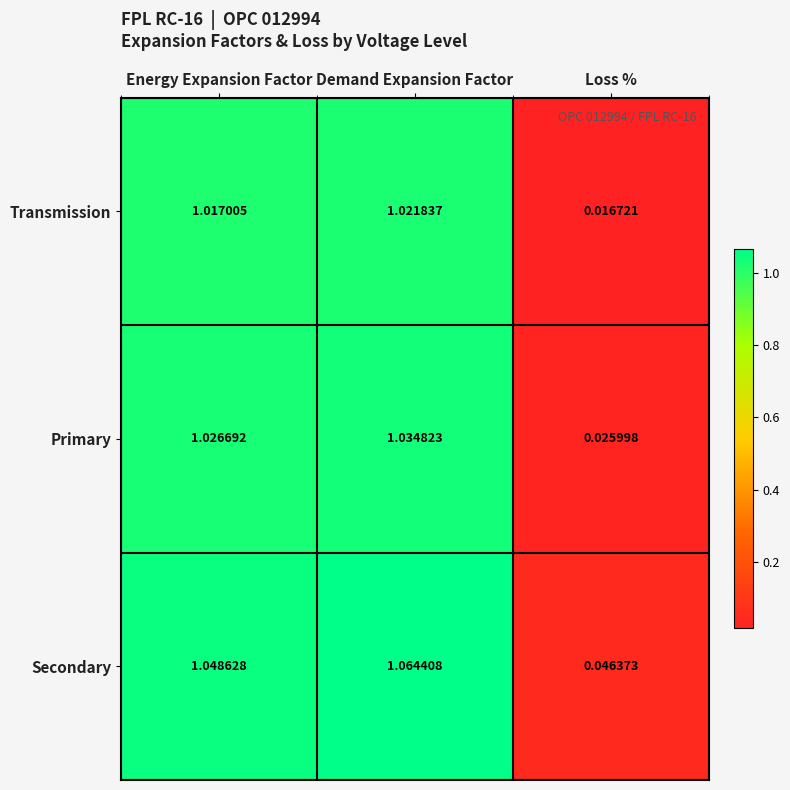

Where does the Primary series first go above 1?

Energy Expansion Factor